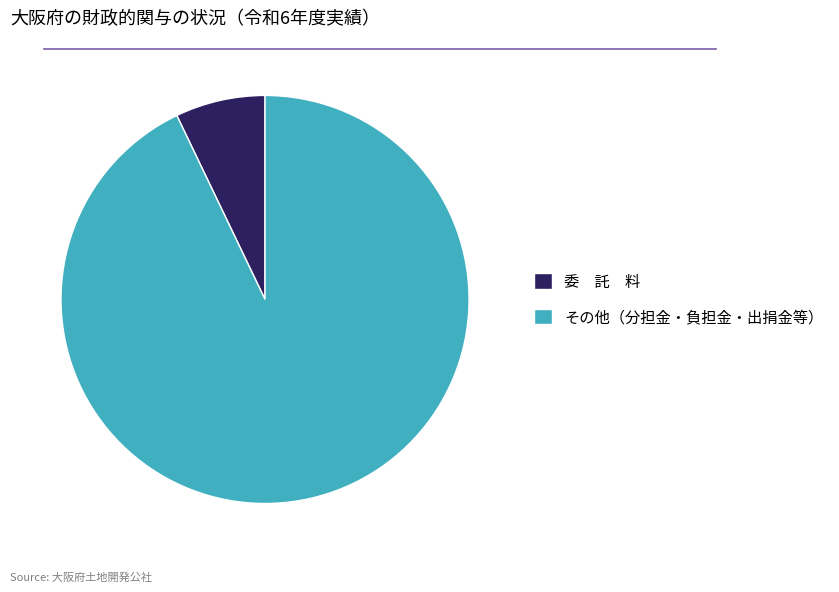

Count the number of slices in the pie.

2